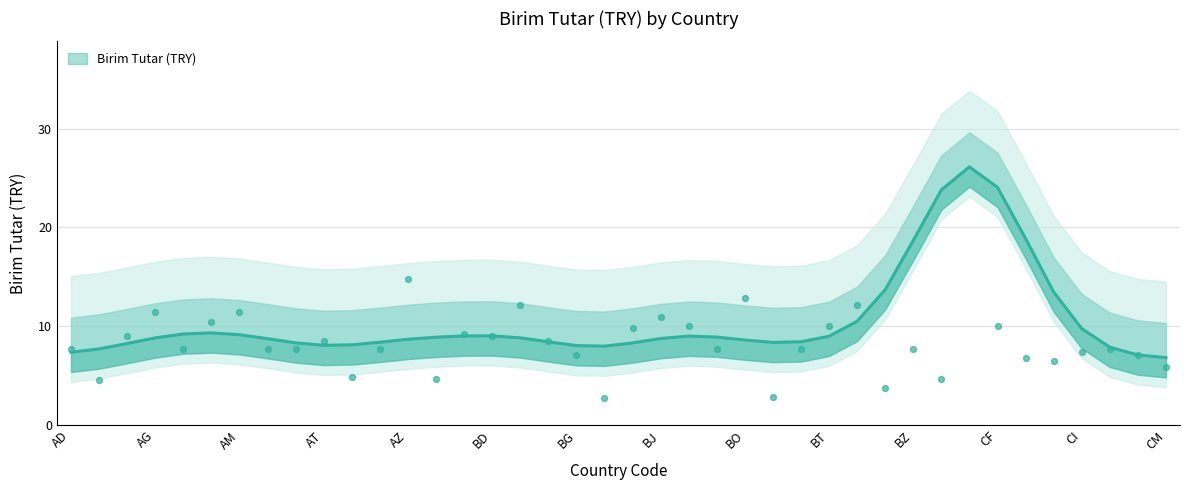

Between BO and CK, which is larger?

BO